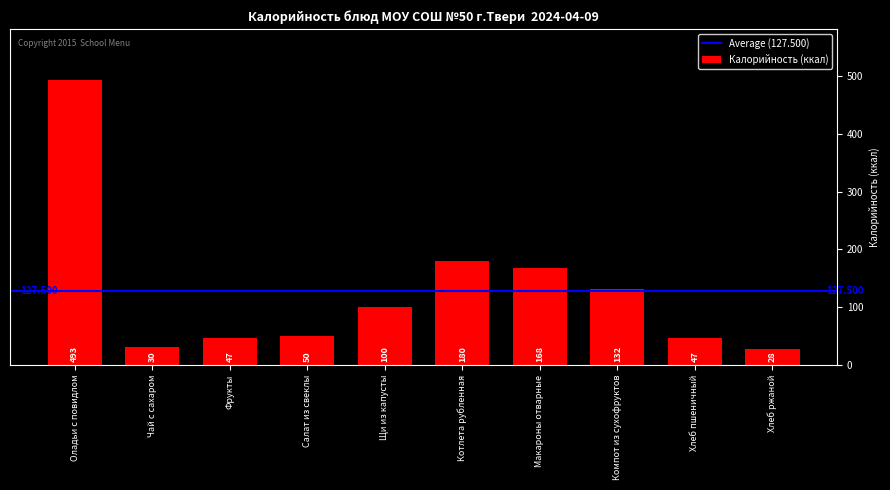

Approximately how many times larger is the value at Макароны отварные compared to Фрукты?

3.6